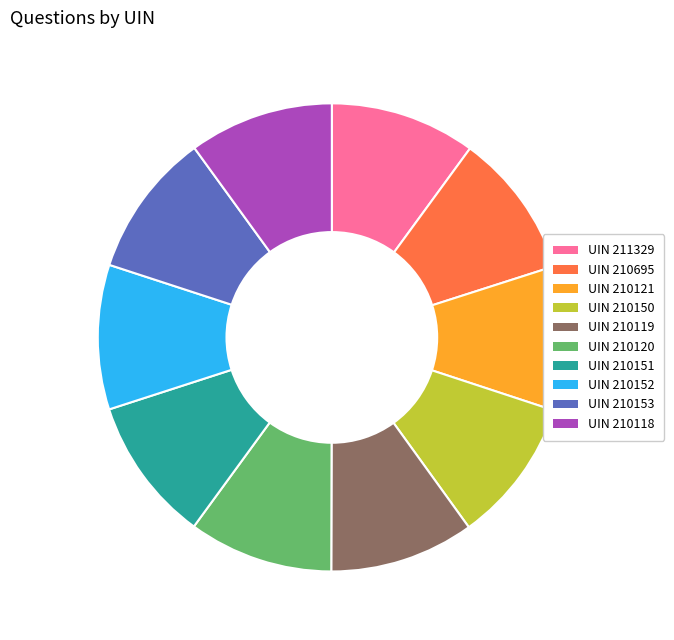

How many segments does this pie chart have?

10